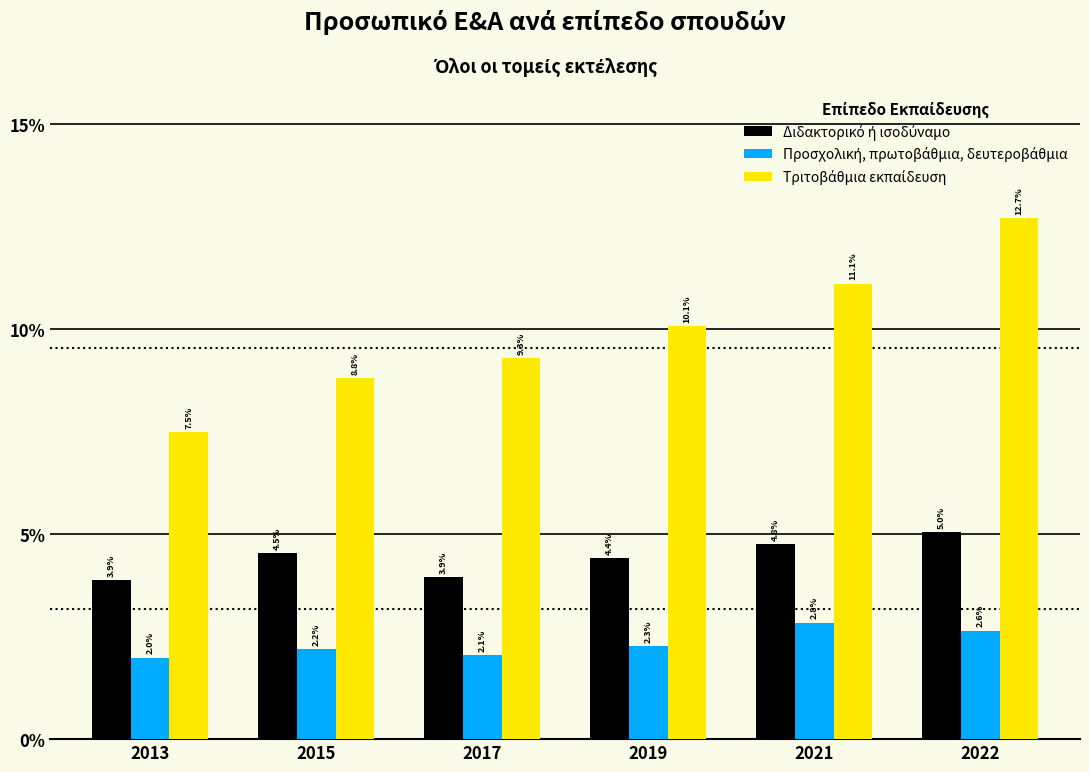

Are the bars horizontal?

No